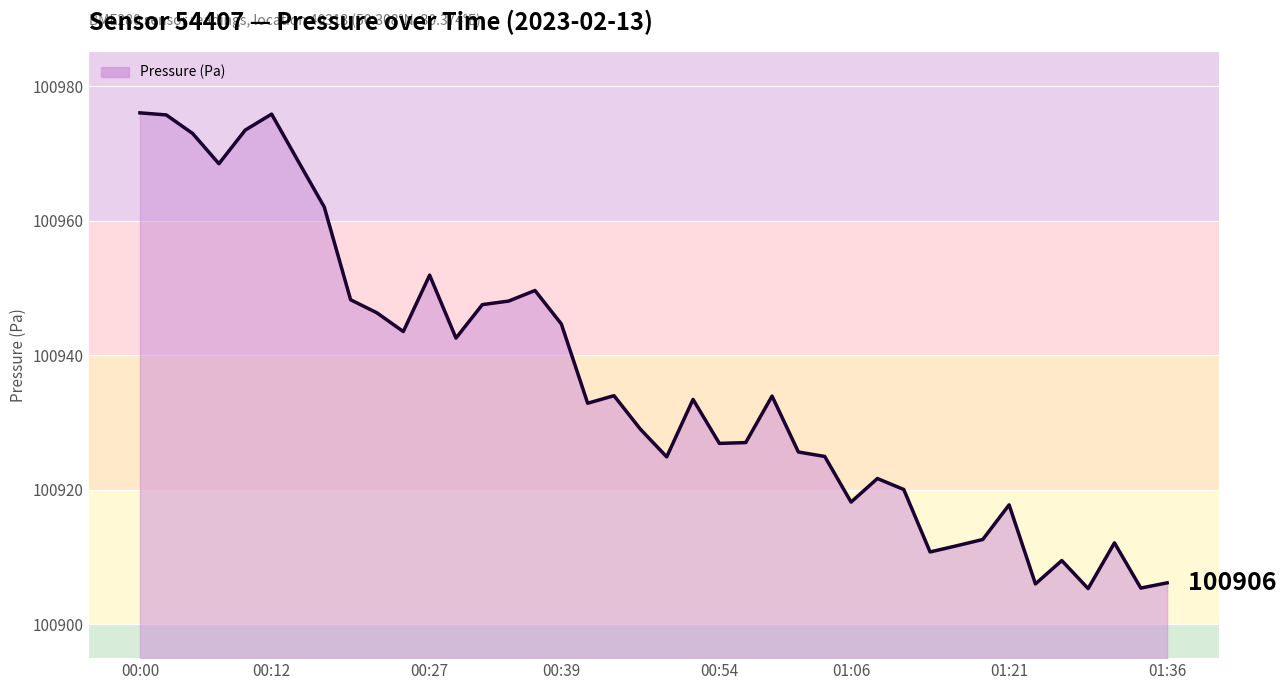

What is the smallest value displayed?

100905.3